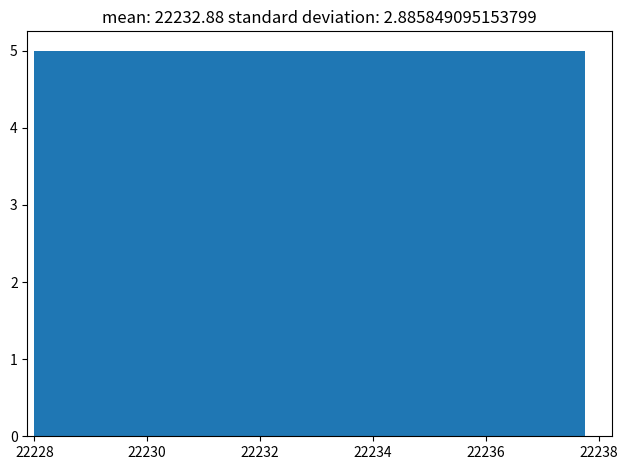

Reading left to right, transcribe this chart: for each bar, give the range it covers on the x-axis and its height. Neither the bar edges nor the heights are printed on the chart, so give them approximately, as read against the axes.

22228.0 to 22229.2: 5
22229.2 to 22230.4: 5
22230.4 to 22231.6: 5
22231.6 to 22232.8: 5
22232.8 to 22234.0: 5
22234.0 to 22235.4: 5
22235.4 to 22236.6: 5
22236.6 to 22237.8: 5